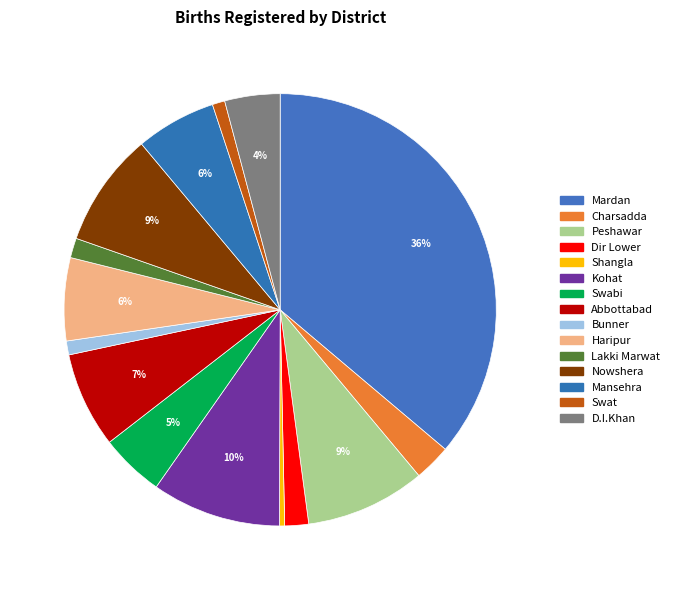

Approximately how many times larger is the value at Nowshera compared to Bunner?

8.2